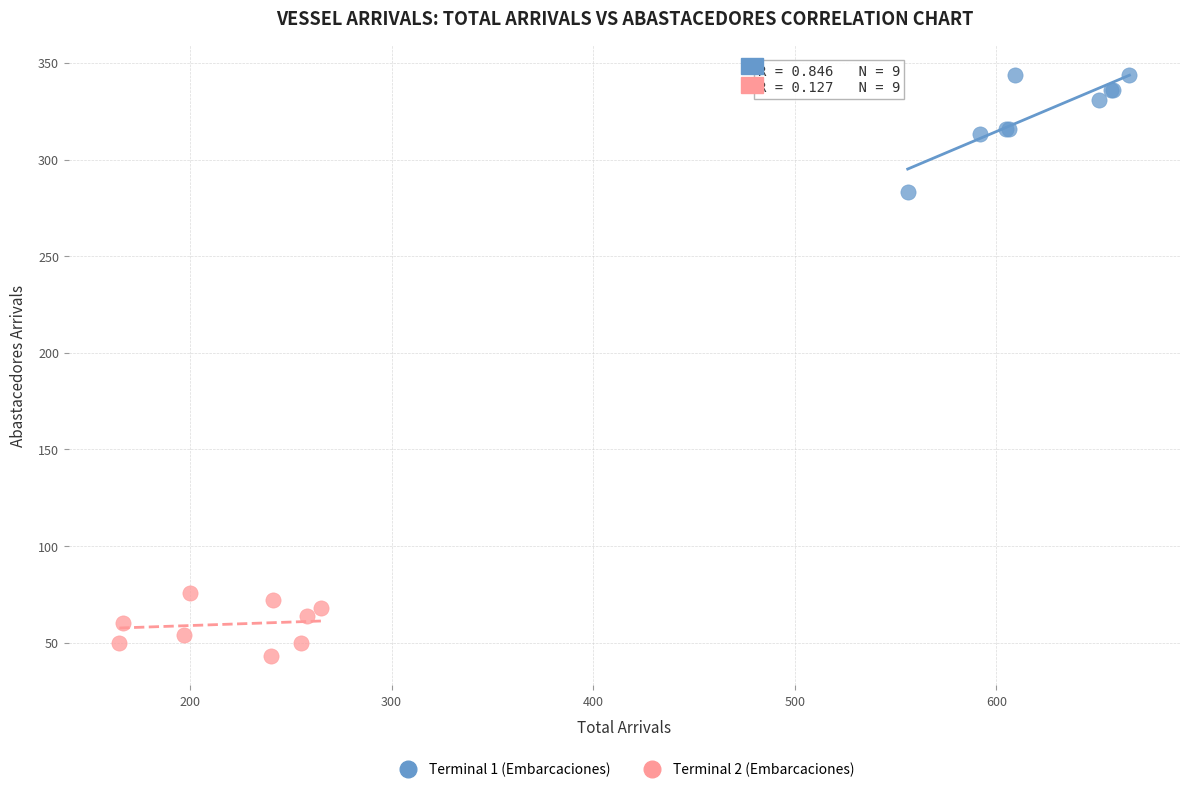

Which series contains the highest Y value?

Terminal 1 (Embarcaciones)